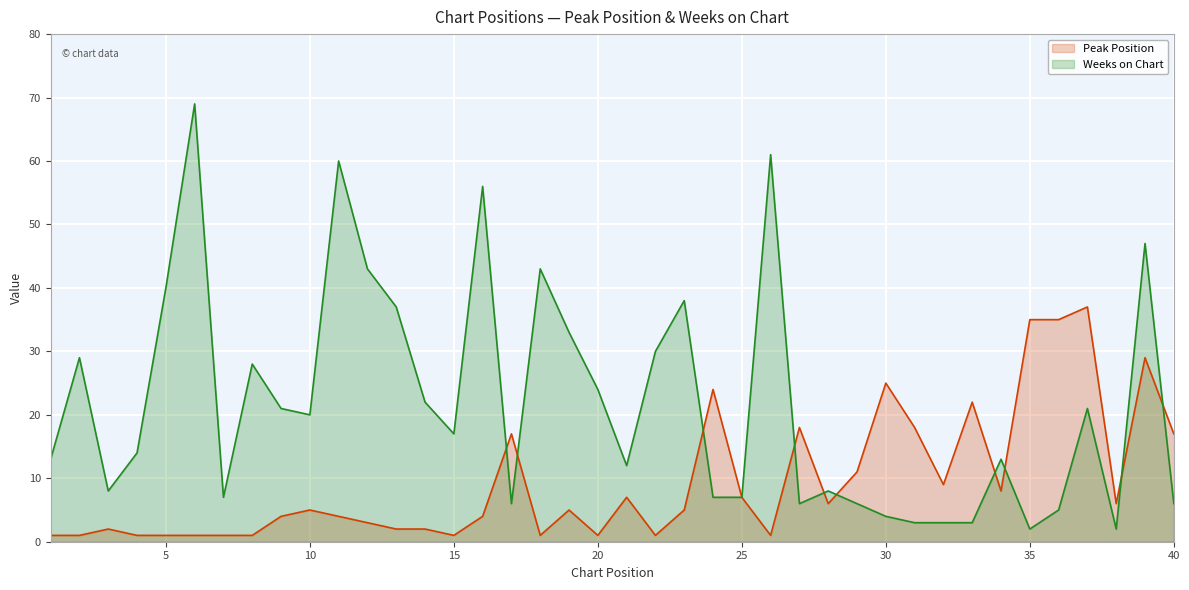

Where is the first local maximum for Weeks on Chart?

2